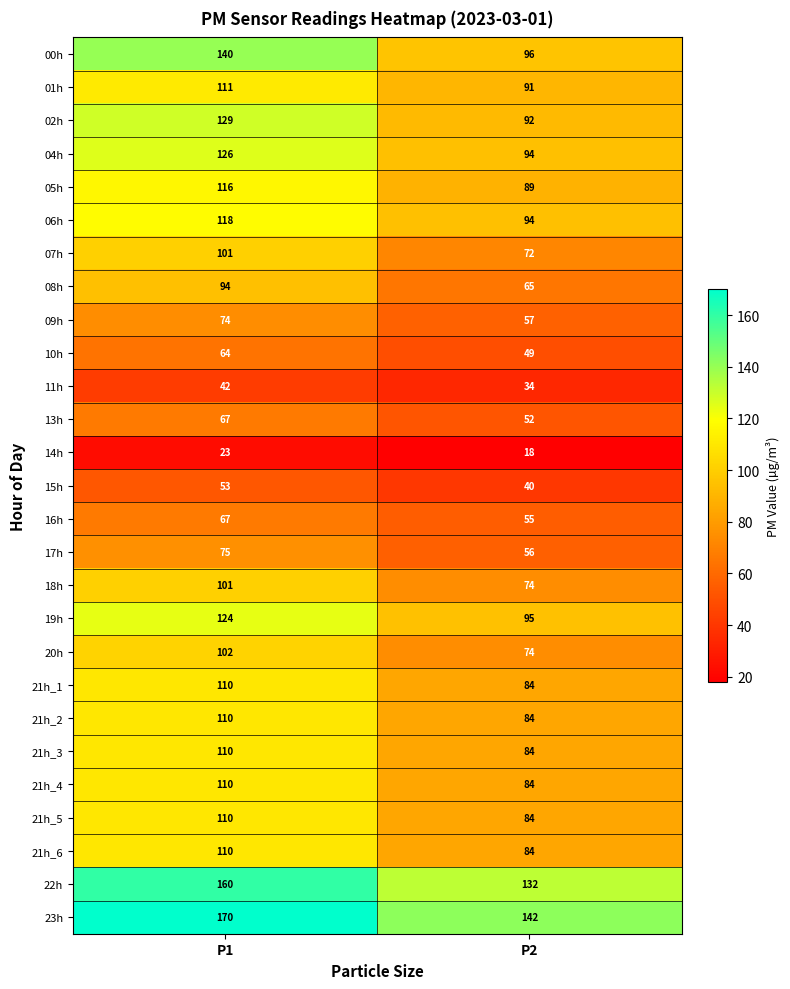

At how many categories does at least one series exceed 147?

1